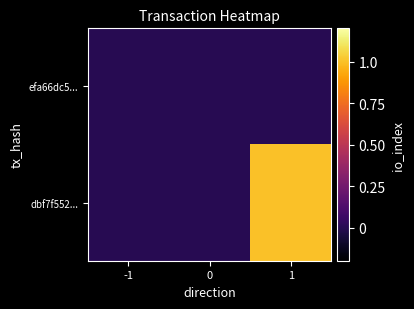

What is the total value across all series at 1?

1